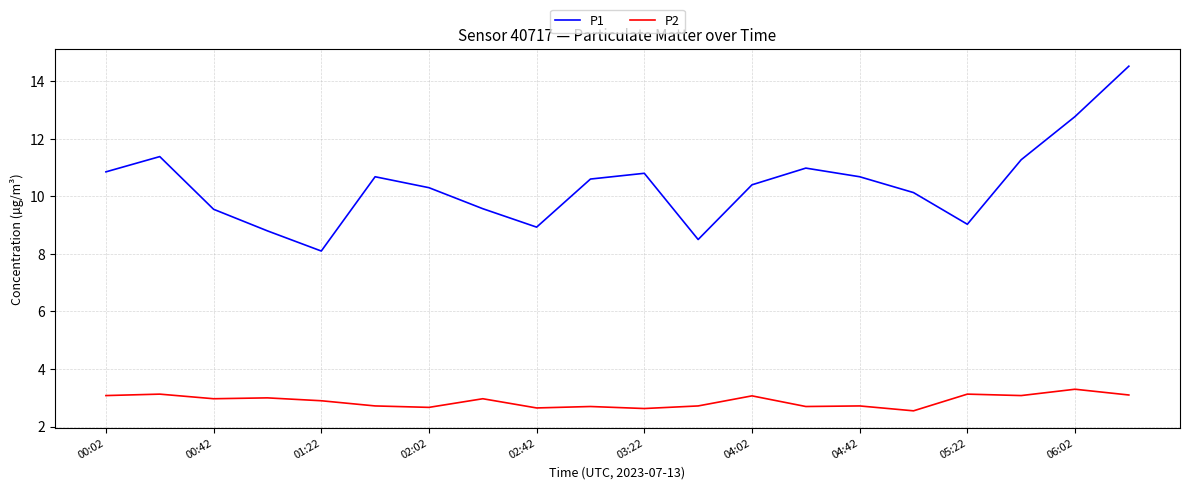

What is the maximum value shown in the chart?

14.5